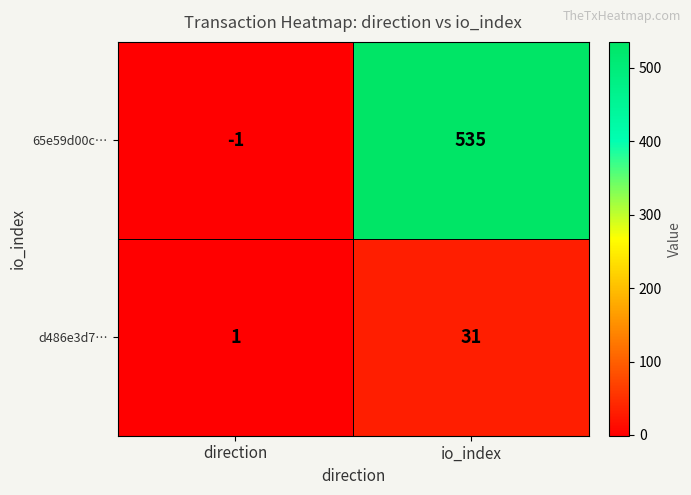

Reading right to left, transcribe all the data shown in this chart.

65e59d00c…: io_index=535	direction=-1
d486e3d7…: io_index=31	direction=1